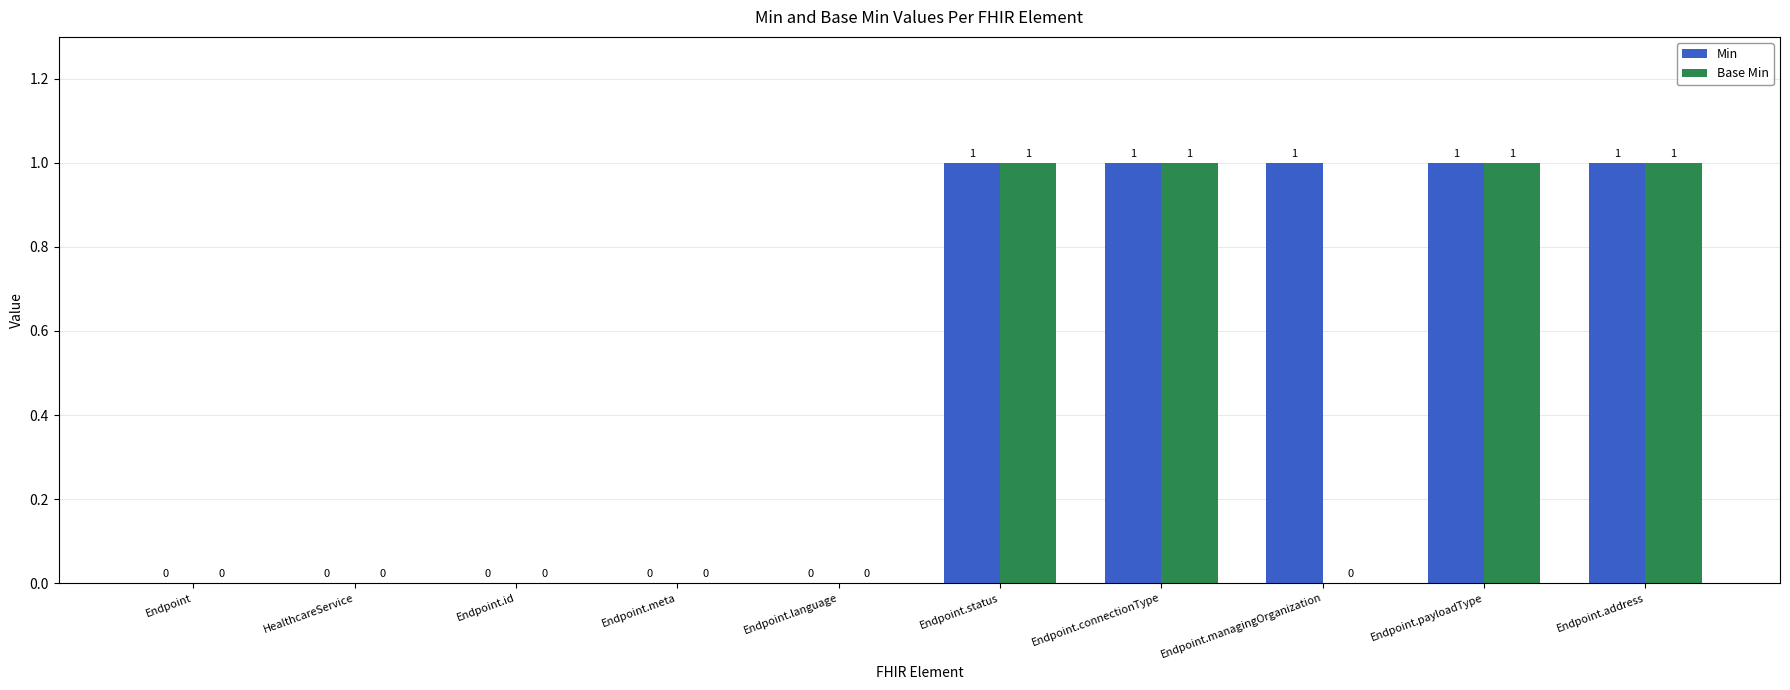

Are the bars grouped side by side (vs. stacked)?

Yes